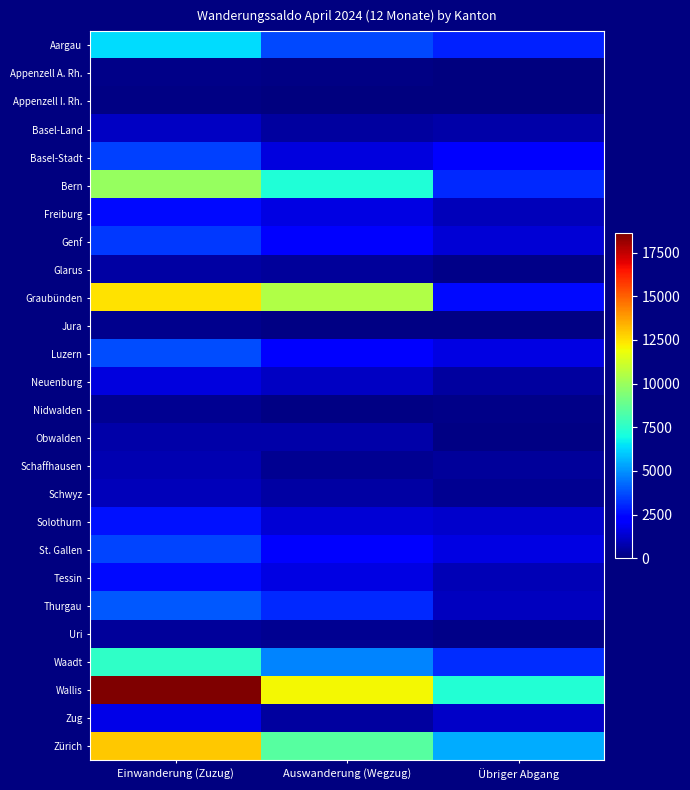

Which series has the largest total across all categories?

Wallis